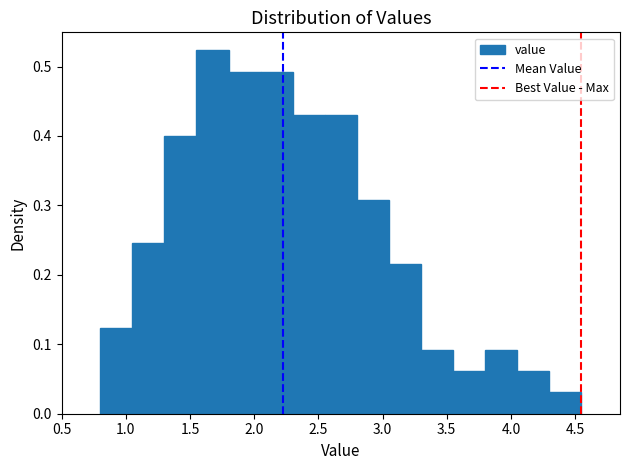

Reading left to right, transcribe this chart: for each bar, give the range it covers on the x-axis and its height. The values are not printed on the chart, so give them approximately, as read against the axis.

0.80 to 1.05: 0.12
1.05 to 1.30: 0.25
1.30 to 1.55: 0.40
1.55 to 1.80: 0.52
1.80 to 2.05: 0.49
2.05 to 2.30: 0.49
2.30 to 2.55: 0.43
2.55 to 2.80: 0.43
2.80 to 3.05: 0.31
3.05 to 3.30: 0.22
3.30 to 3.55: 0.09
3.55 to 3.80: 0.06
3.80 to 4.05: 0.09
4.05 to 4.30: 0.06
4.30 to 4.55: 0.03